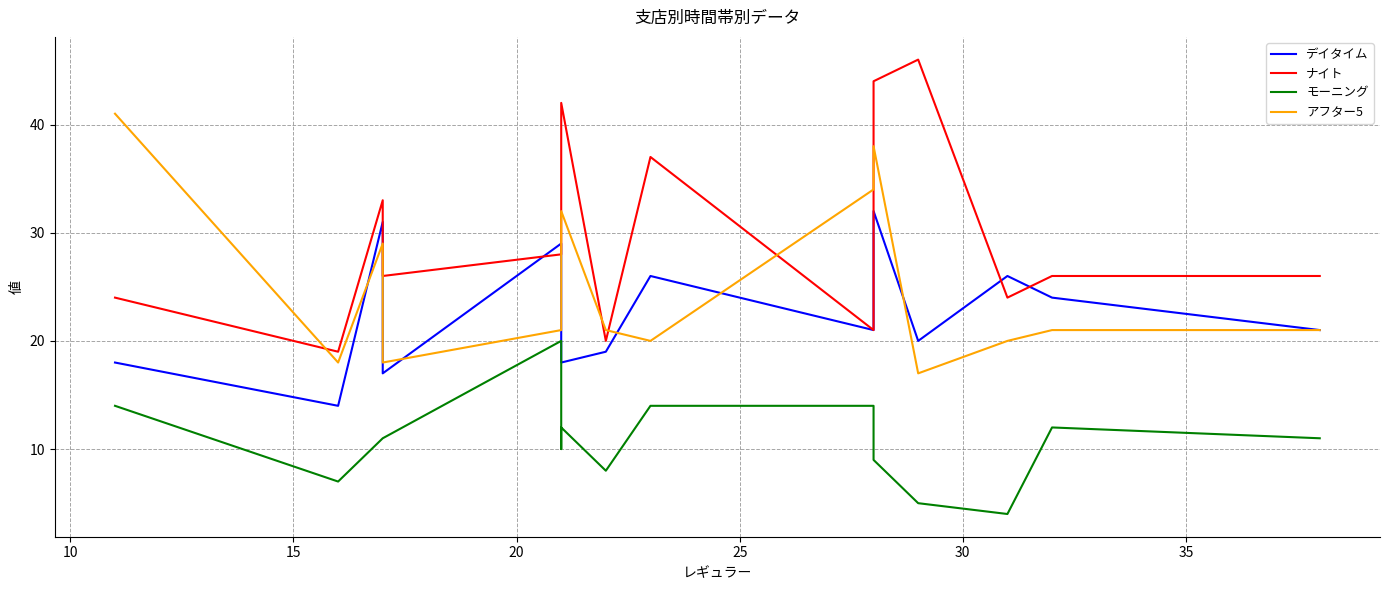

At how many categories does at least one series exceed 5?

15